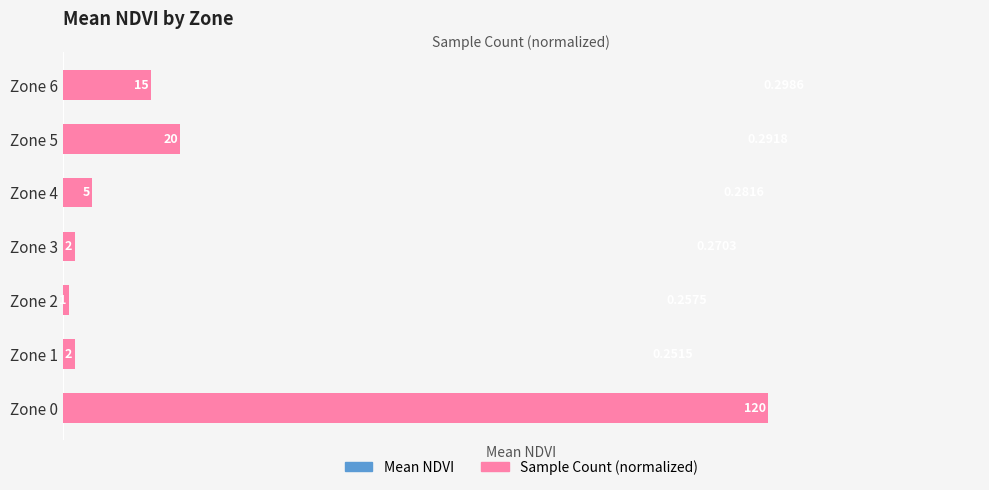

True or false: Sample Count (normalized) has a value of 0.5 at Zone 0.

False